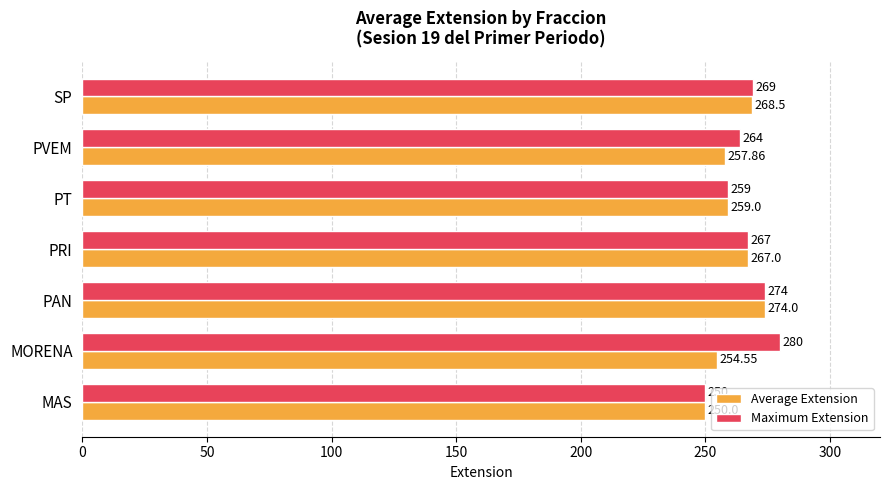

Which series has the largest total across all categories?

Maximum Extension